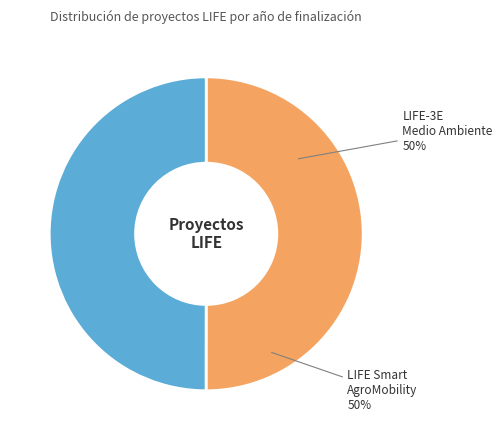

Is it true that LIFE-3E Medio Ambiente is 58% of the pie?

False